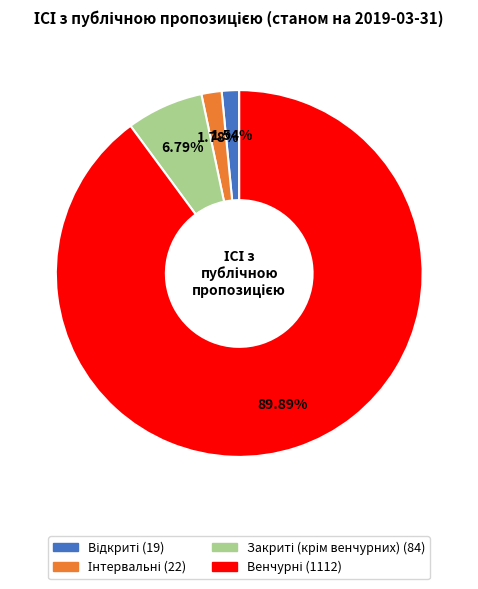

Is there any slice that represents more than half of the pie?

Yes